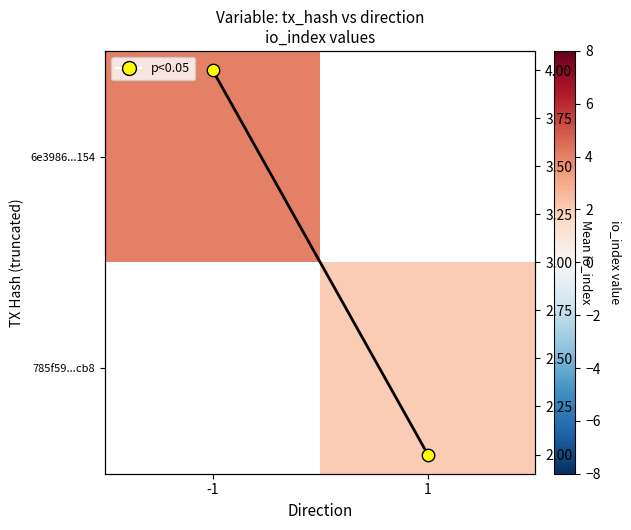

How many distinct data groups are displayed?

2